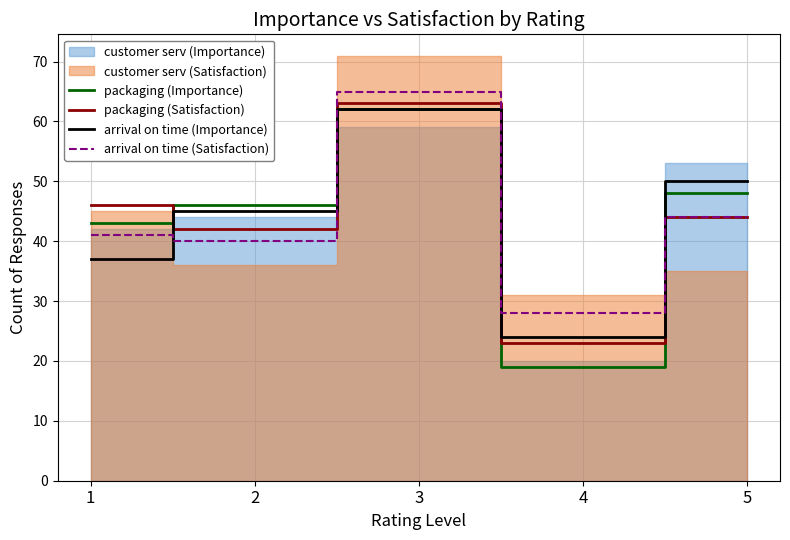

At how many categories does at least one series exceed 61?

1